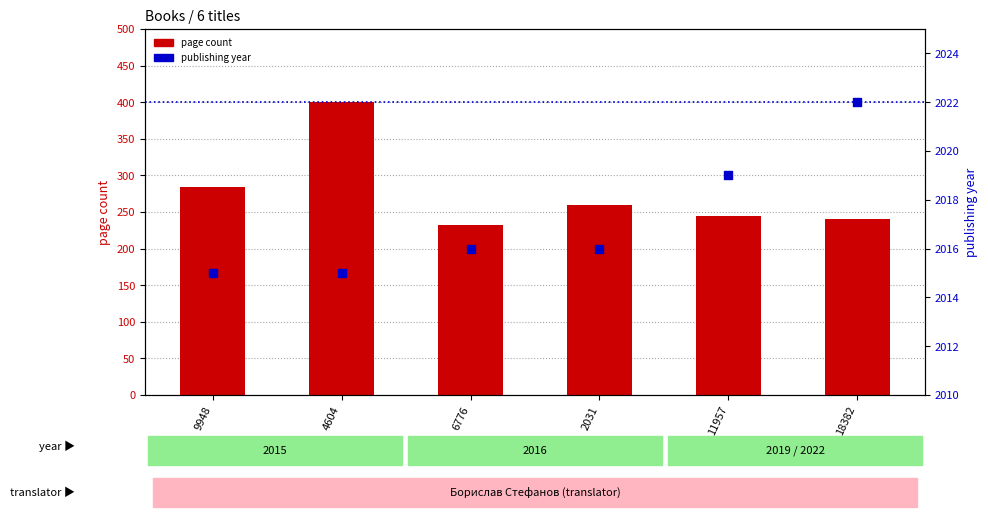

What is the total value across all series at 18382?

2262